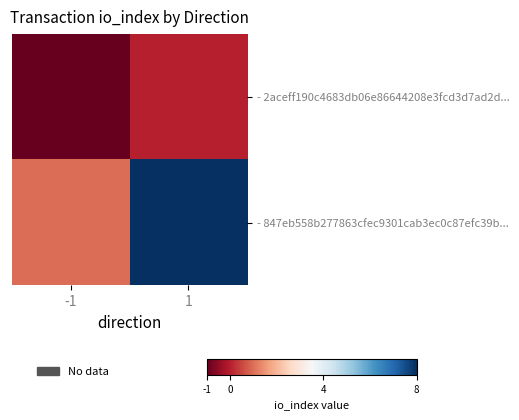

Between -1 and 1, which is larger?

1